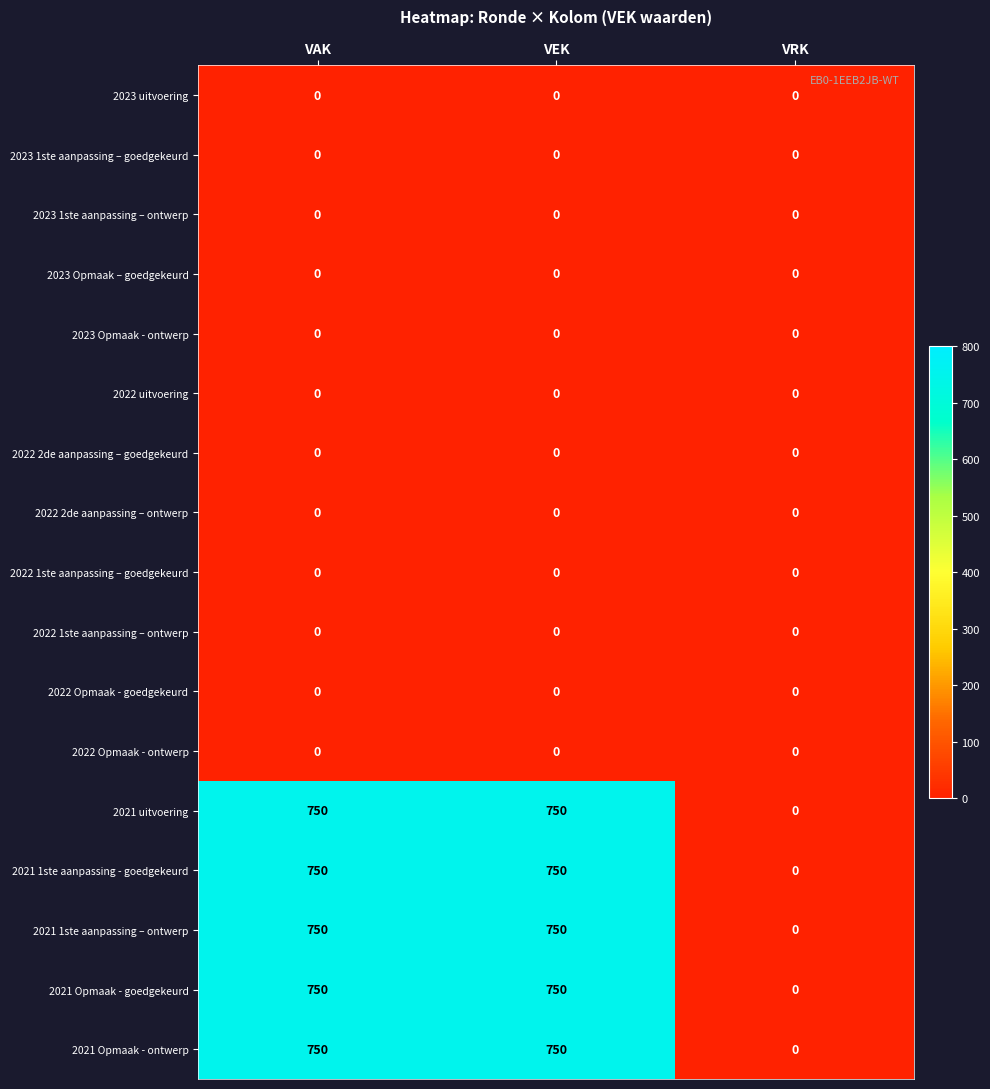

What is the maximum value for 2021 1ste aanpassing – ontwerp?

750